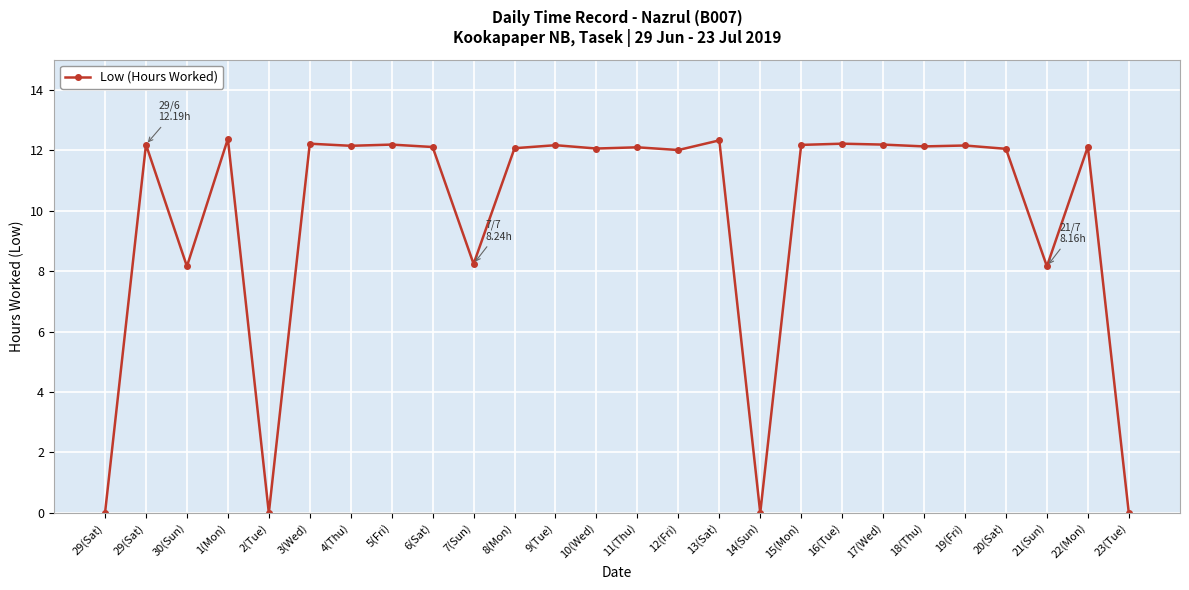

The chart shows a value of 12.4 at 1(Mon). True or false?

True